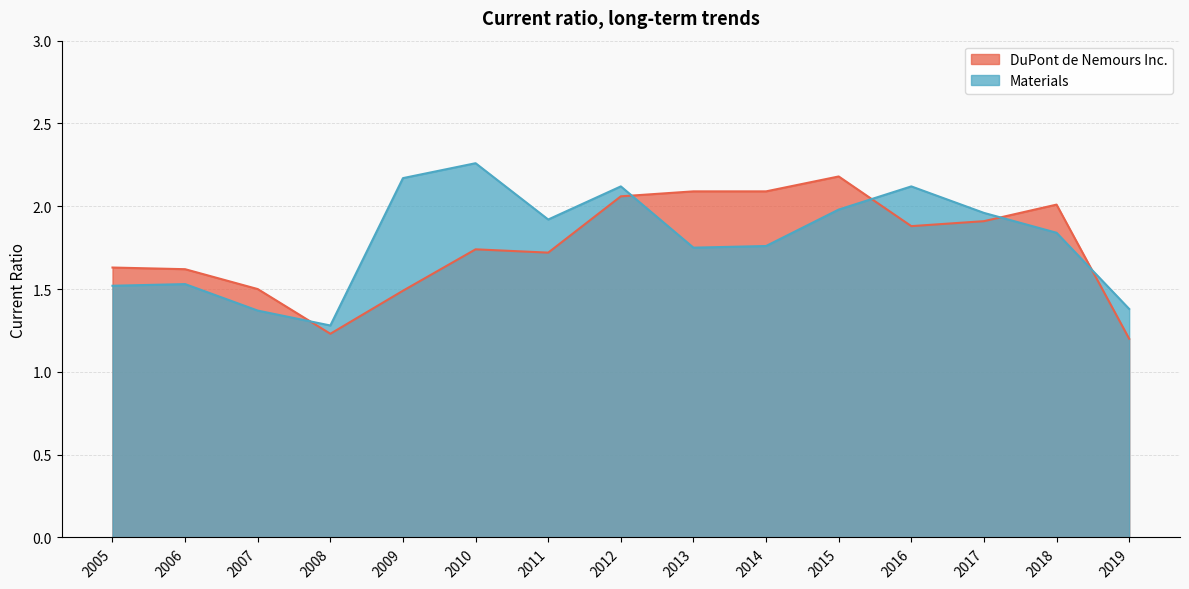

Between which two adjacent categories do DuPont de Nemours Inc. and Materials first intersect?

2007 and 2008